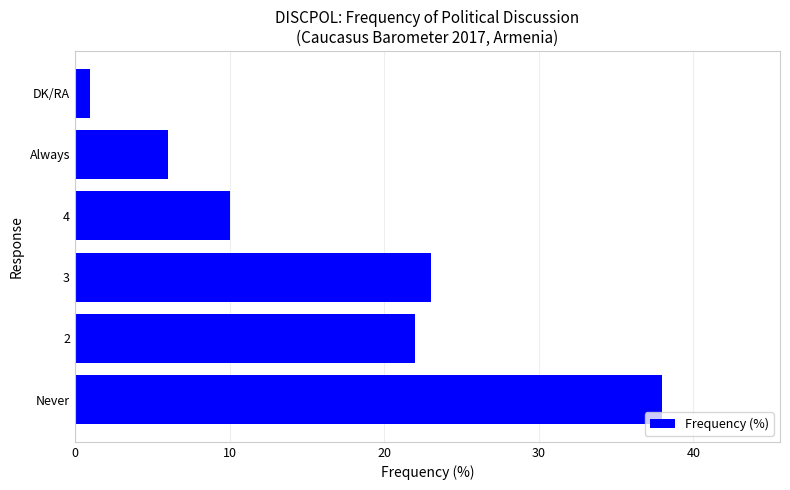

Reading top to bottom, extract all data points from this chart.

1	6	10	23	22	38